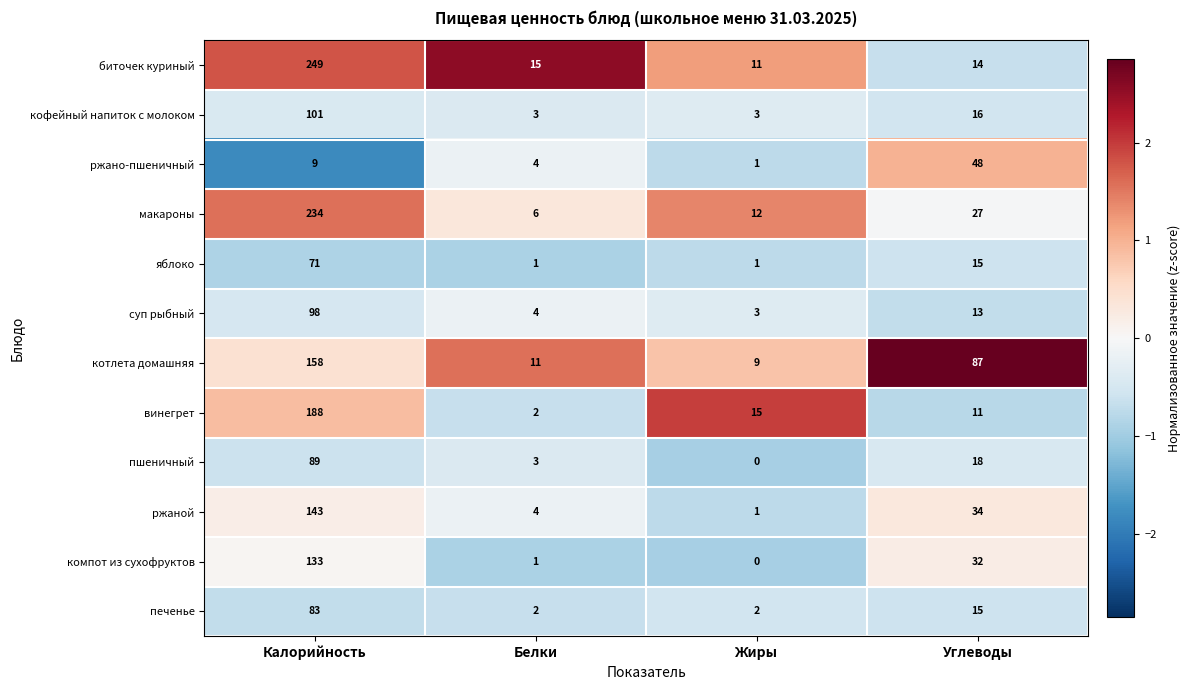

What is the sum of the биточек куриный values at Калорийность and Углеводы?

263